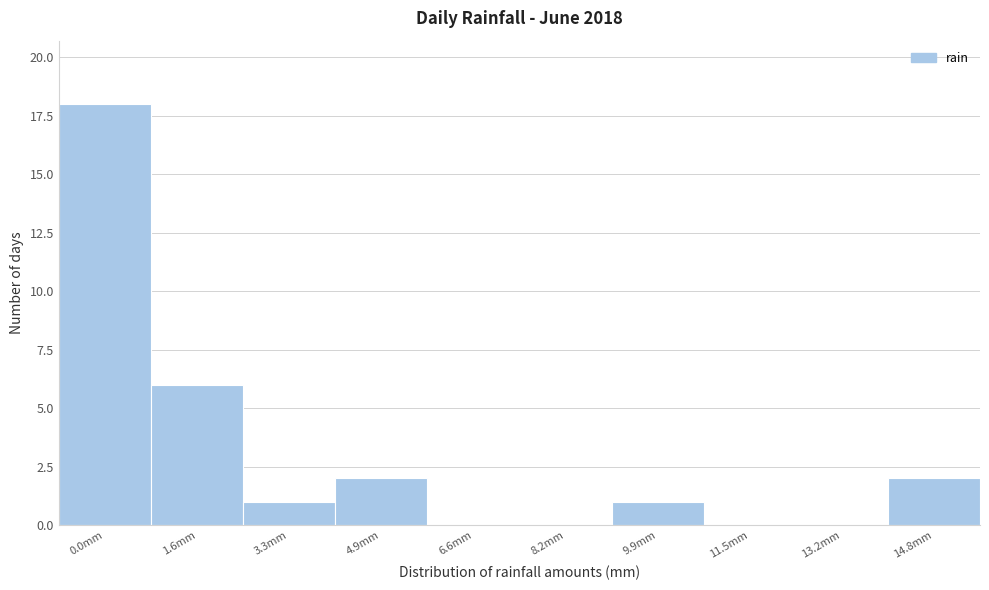

Reading left to right, what are all the values shown in this chart?

0.0mm=18	1.6mm=6	3.3mm=1	4.9mm=2	6.6mm=0	8.2mm=0	9.9mm=1	11.5mm=0	13.2mm=0	14.8mm=2